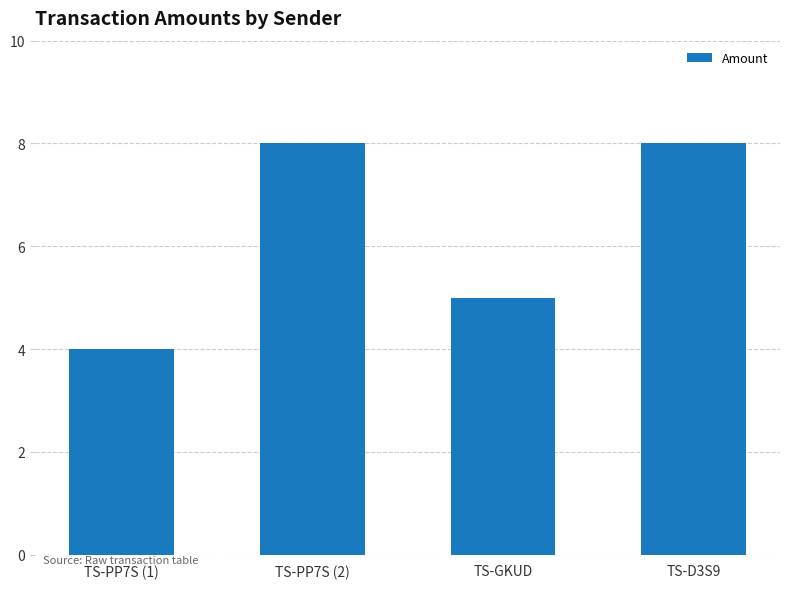

Where is the data nearest to the value 6?

TS-GKUD